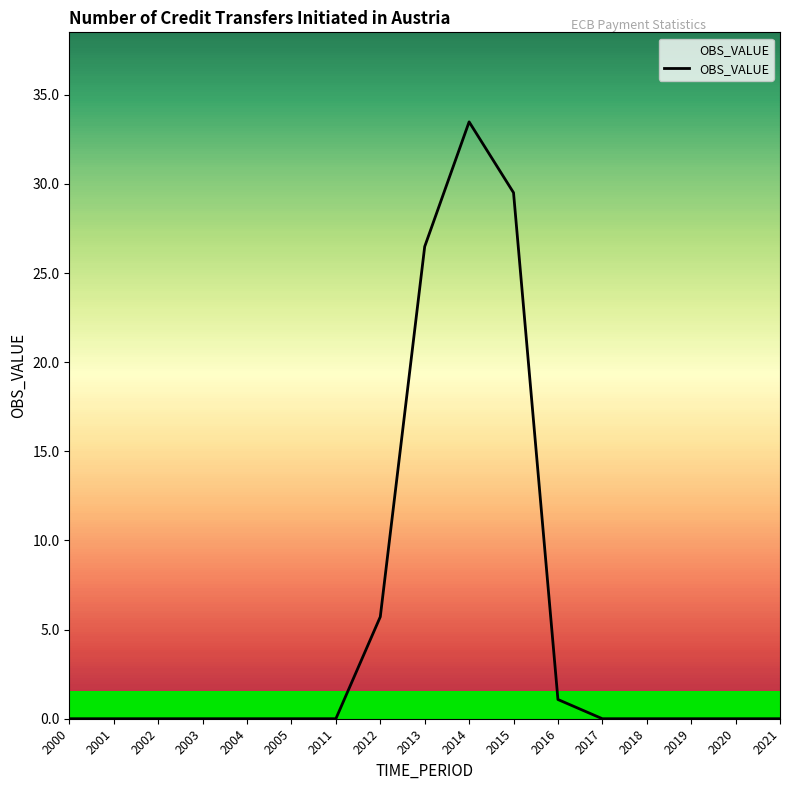

Reading left to right, list all the values displayed in this chart.

0.0	0.0	0.0	0.0	0.0	0.0	0.0	5.7	26.5	33.5	29.5	1.1	0.0	0.0	0.0	0.0	0.0